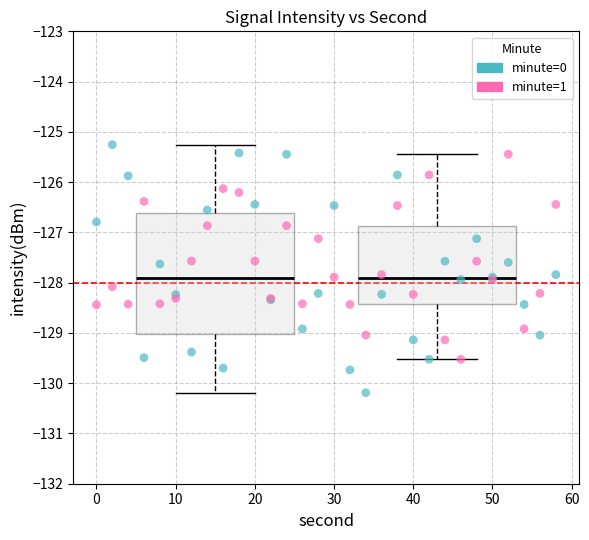

Which series contains the highest Y value?

minute=0